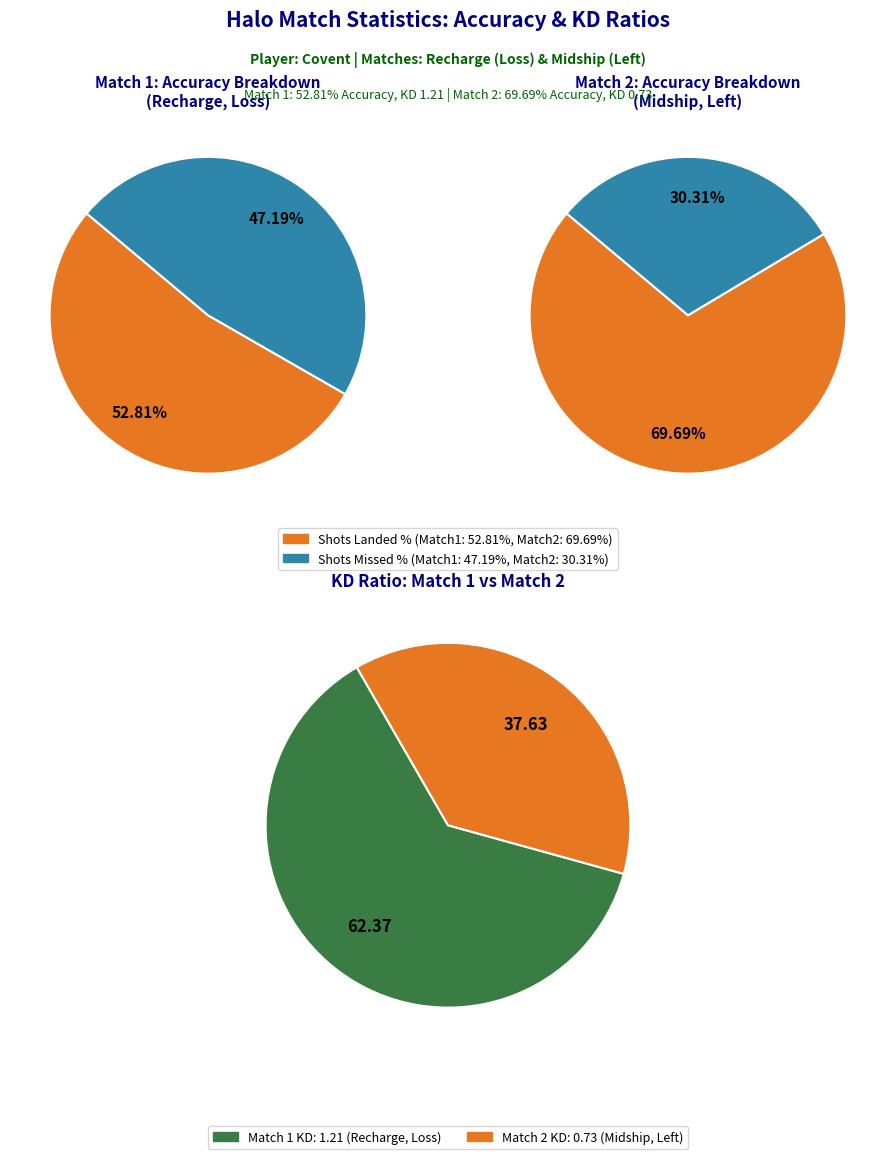

How many segments does this pie chart have?

2